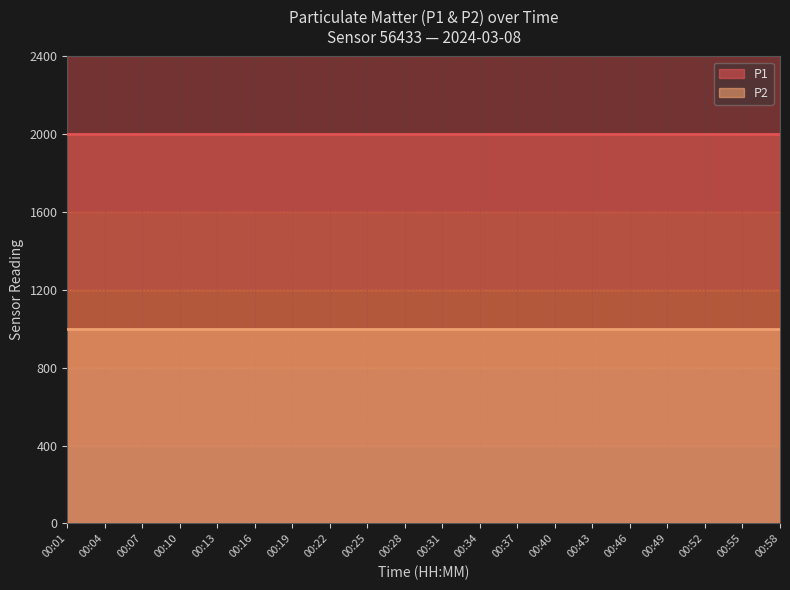

List the labels in order of P2 value, largest first.

00:01, 00:04, 00:07, 00:10, 00:13, 00:16, 00:19, 00:22, 00:25, 00:28, 00:31, 00:34, 00:37, 00:40, 00:43, 00:46, 00:49, 00:52, 00:55, 00:58